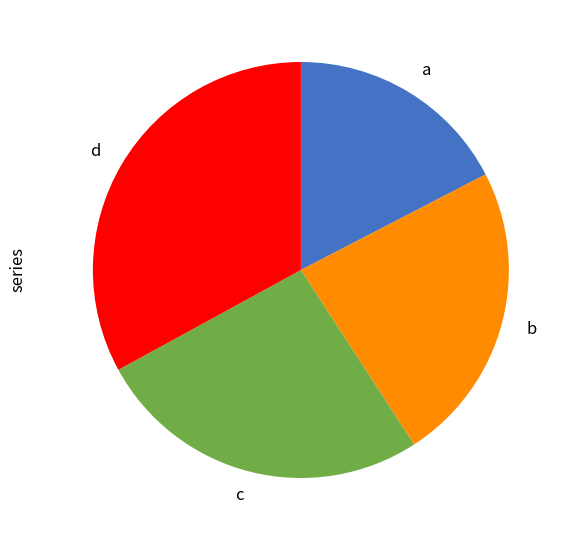

Which category has the smallest portion of the pie?

a